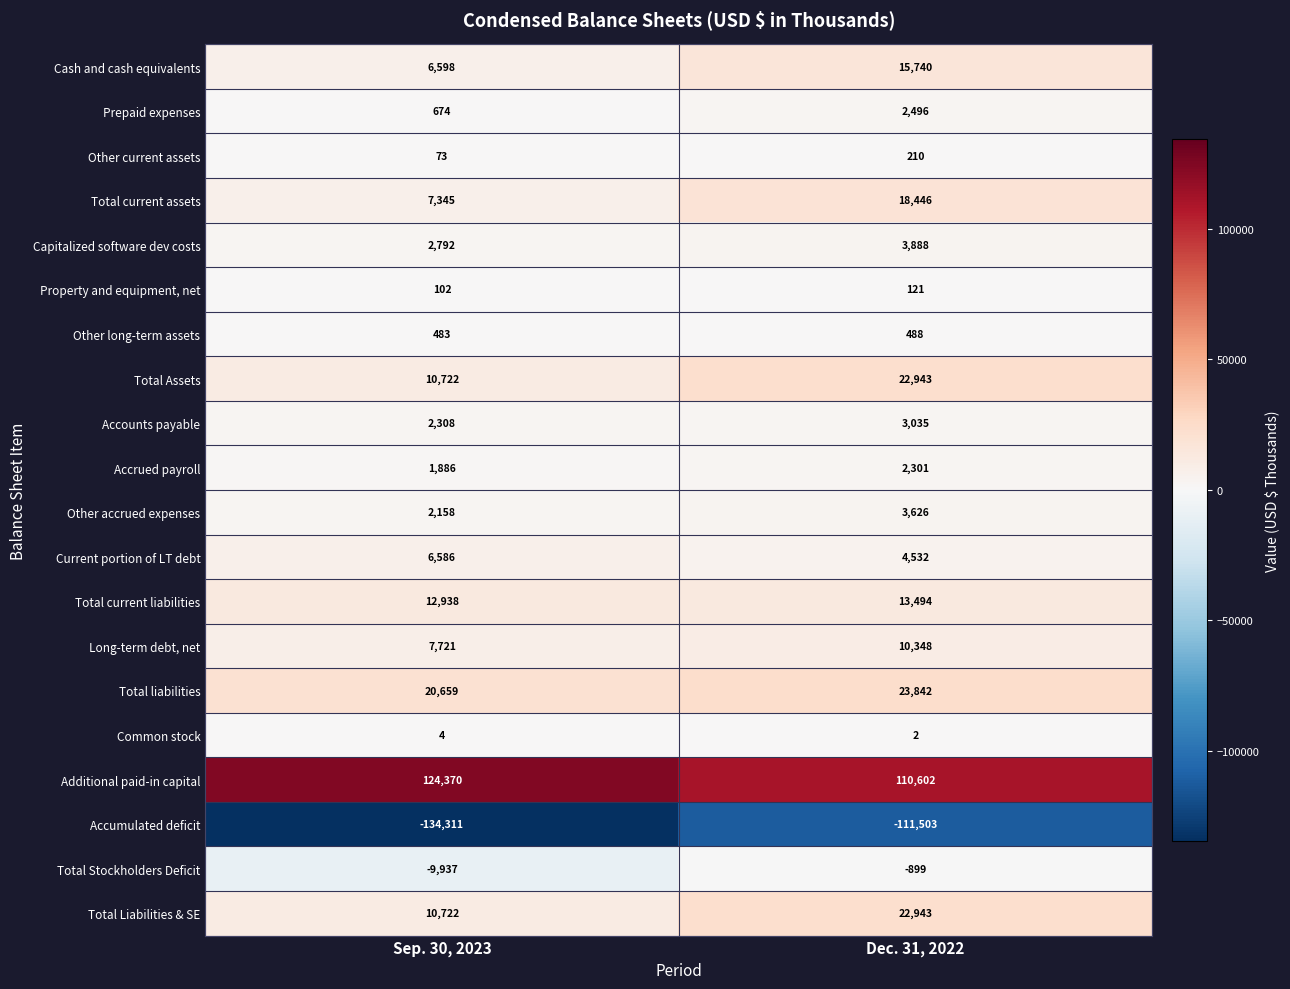

Count the number of categories in the chart.

2